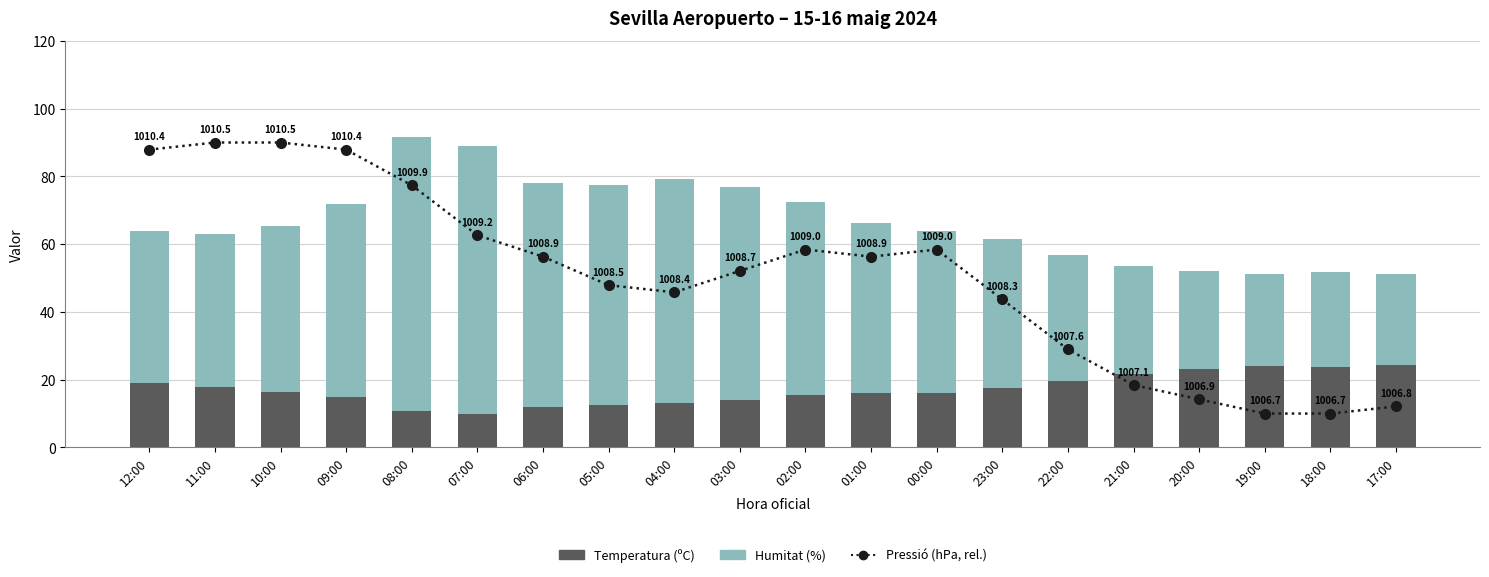

What is the label of the 17th bar from the left?

20:00